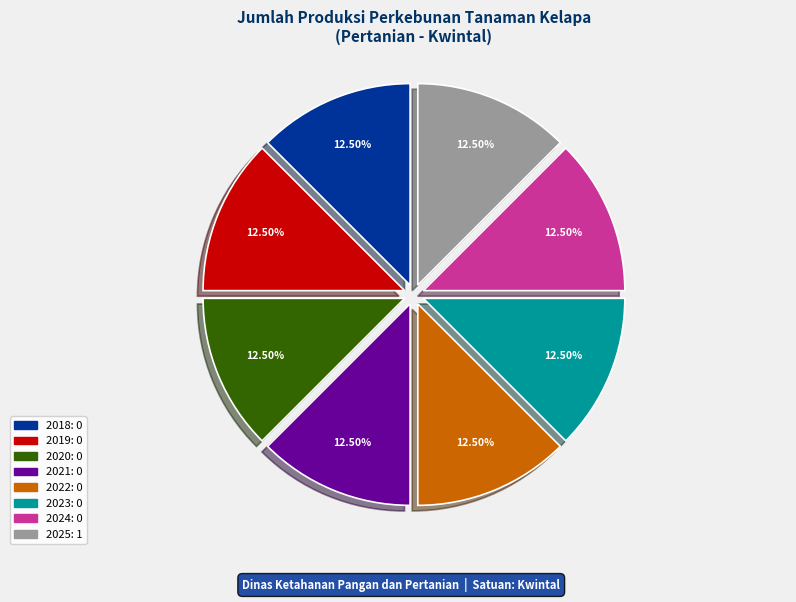

Does any single category account for the majority?

No